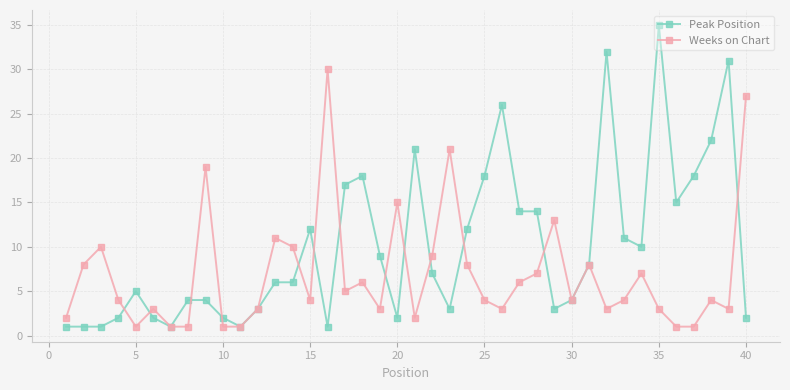

How many values in the Peak Position series are below 7?

20